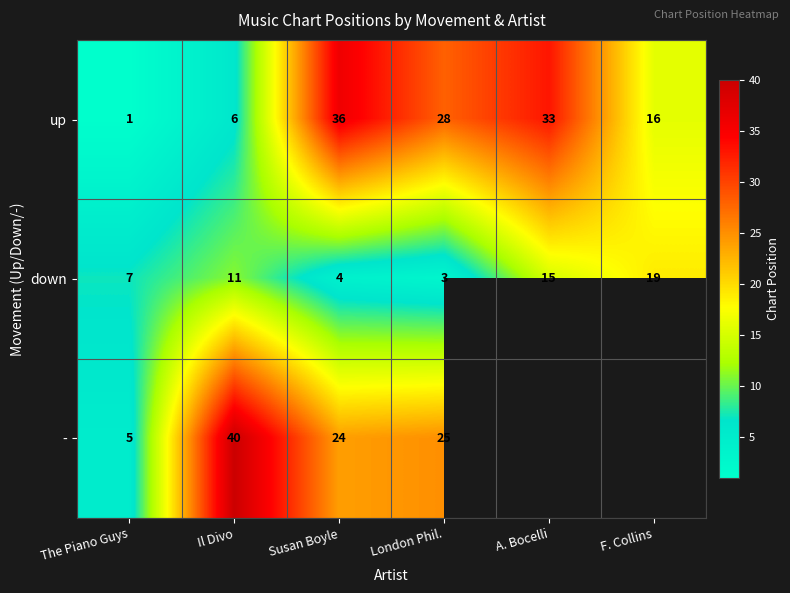

Count the number of data series in this chart.

3